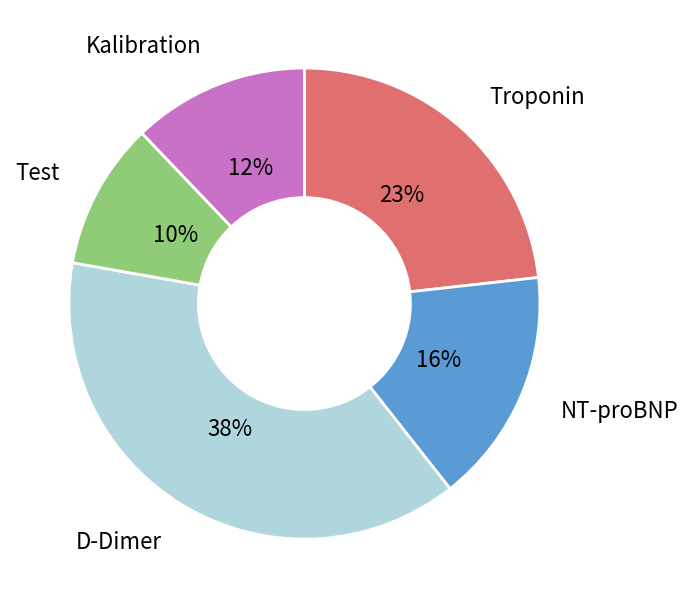

Does any single category account for the majority?

No